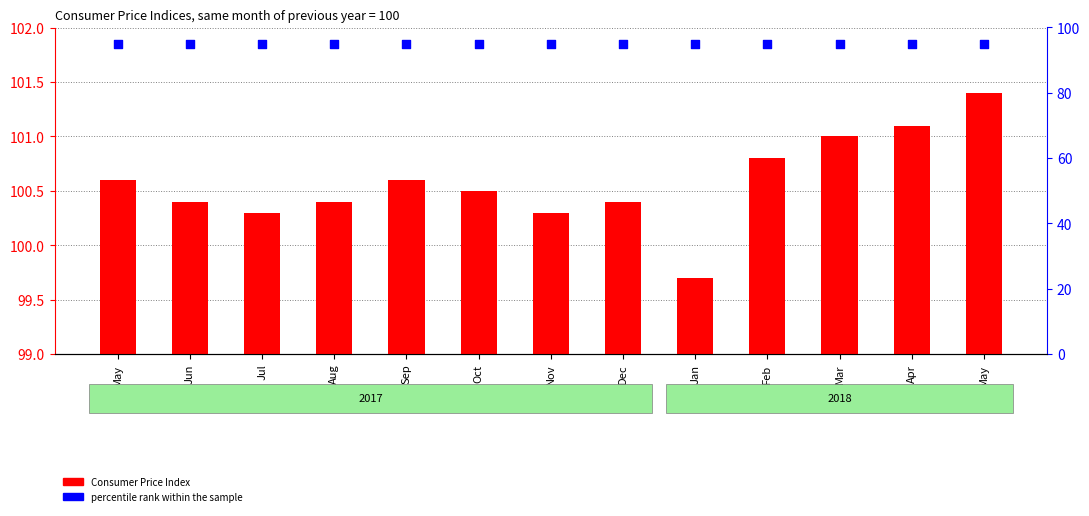

What are all the series names shown in the legend?

Consumer Price Index, percentile rank within the sample